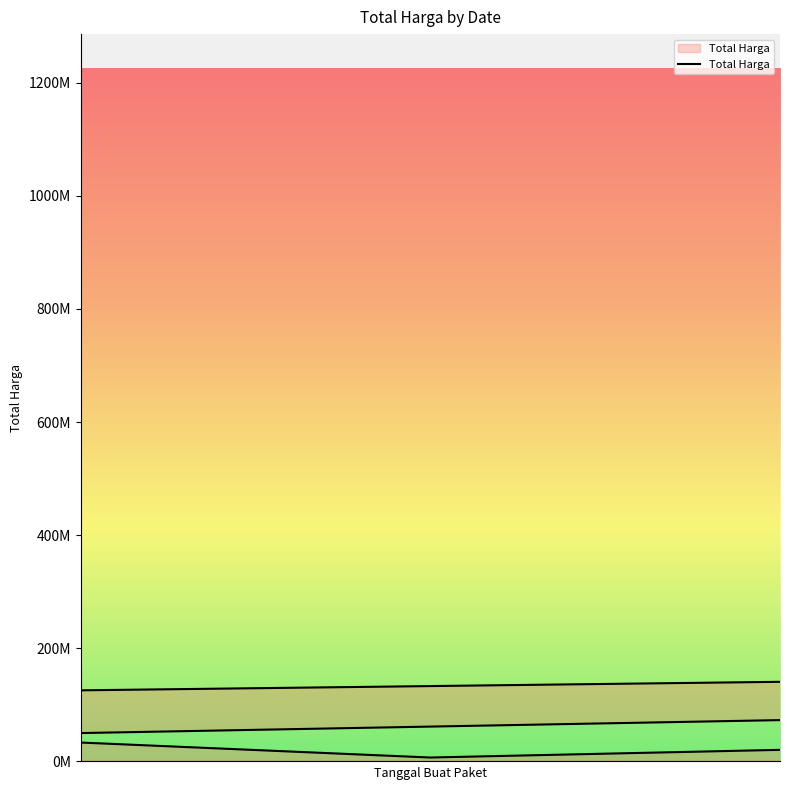

How many categories are shown in the chart?

40